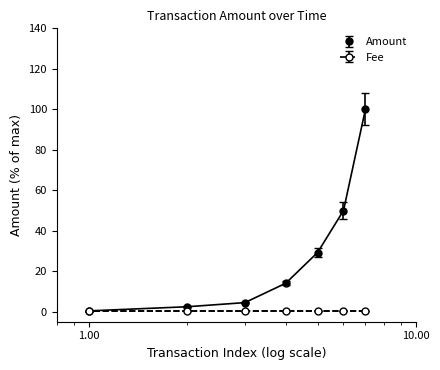

What is the maximum value shown in the chart?

100.0